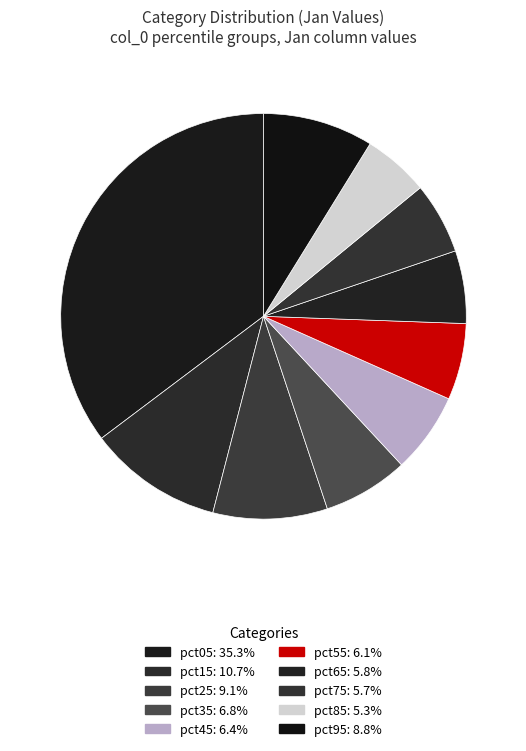

Does any single category account for the majority?

No